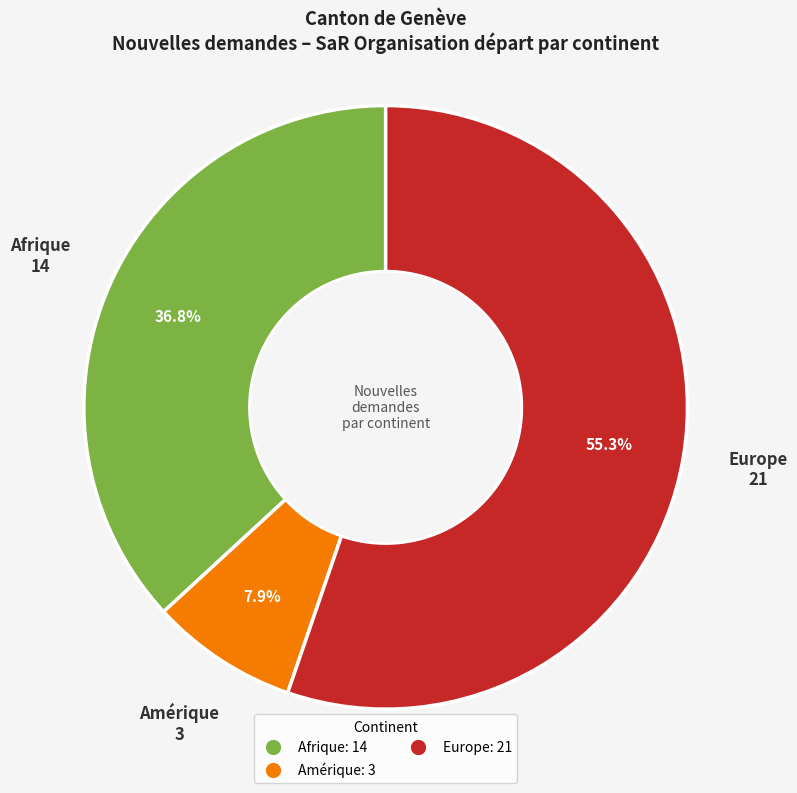

How many segments does this pie chart have?

3